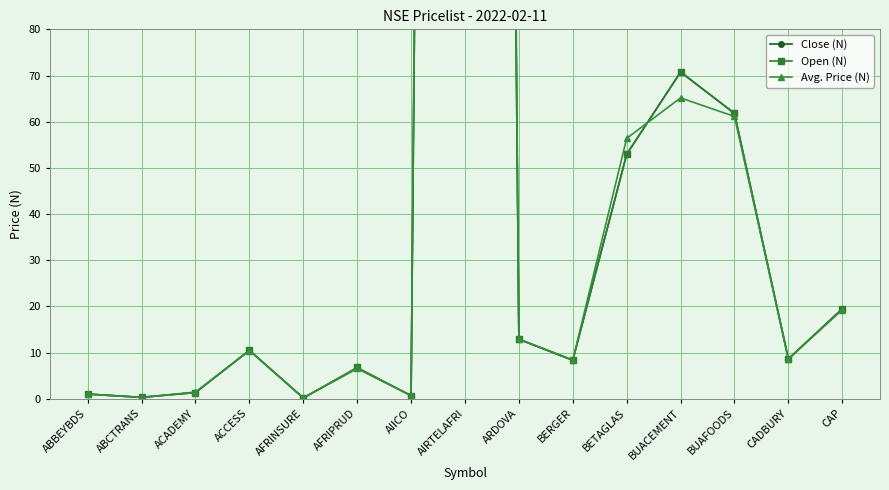

Between ABBEYBDS and AIRTELAFRI, which series saw the biggest shift?

Avg. Price (N)